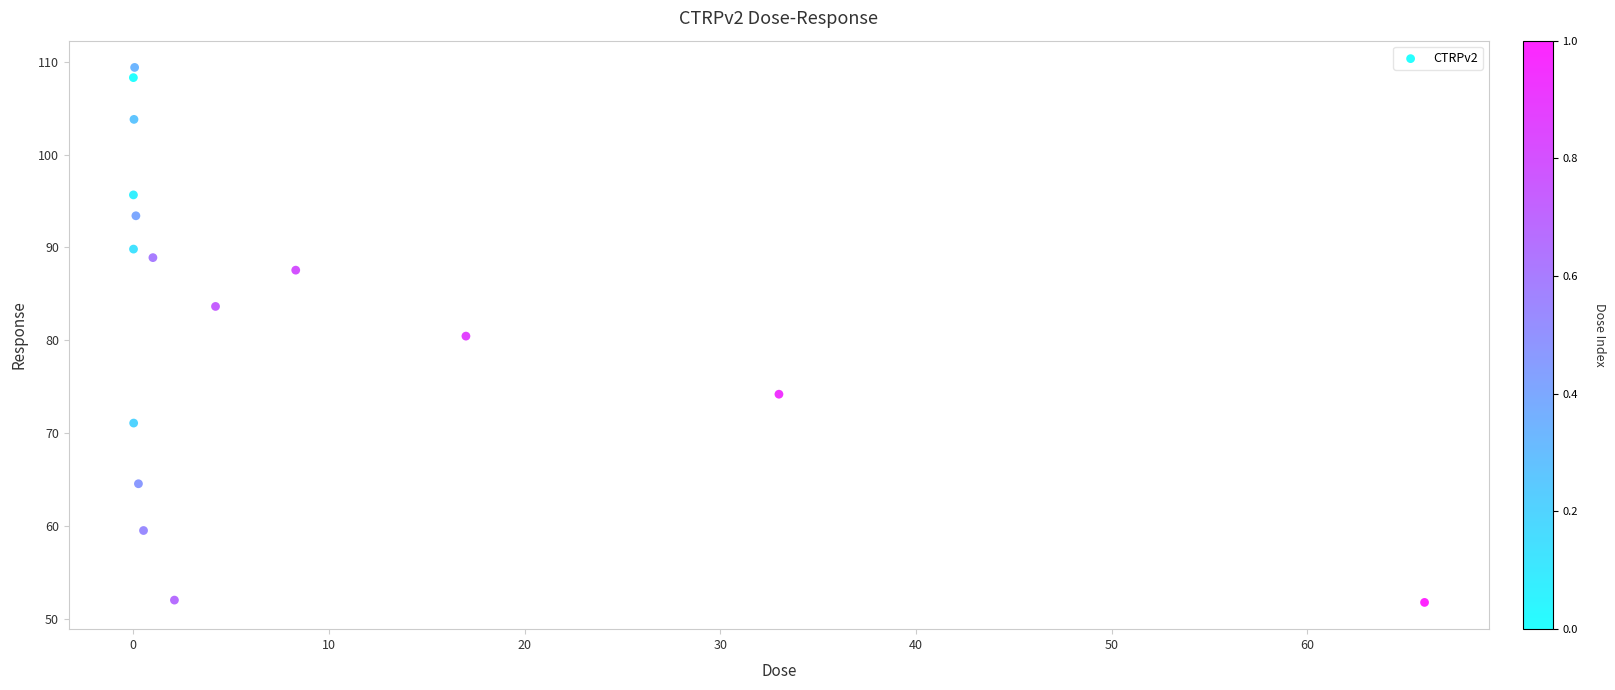

What is the range of X values (max minus min)?

66.0